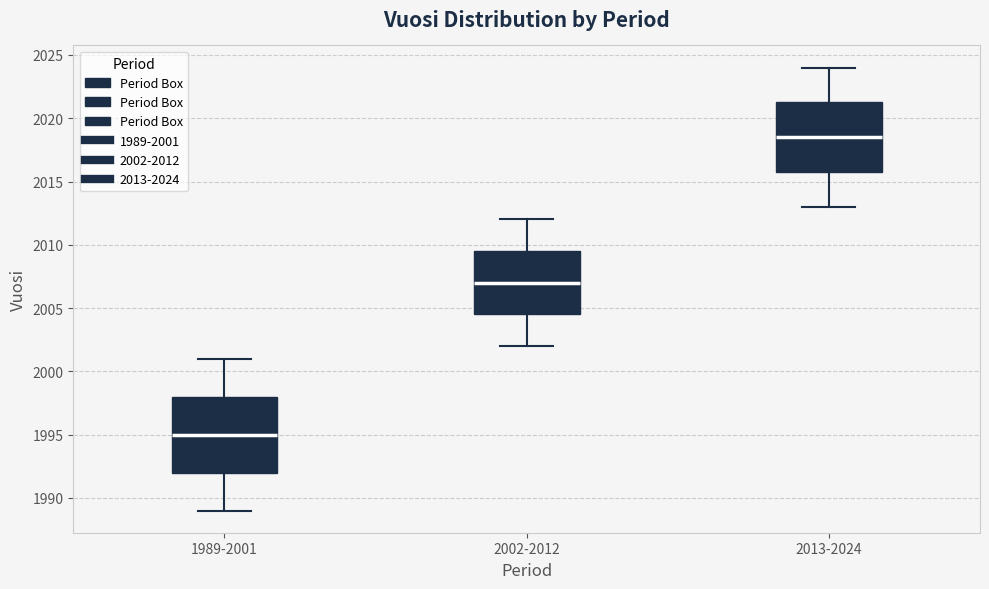

Where is the lower edge of the box for 2002-2012 on the y-axis? The values are not printed on the chart, so give them approximately, as read against the axis.

2004.5